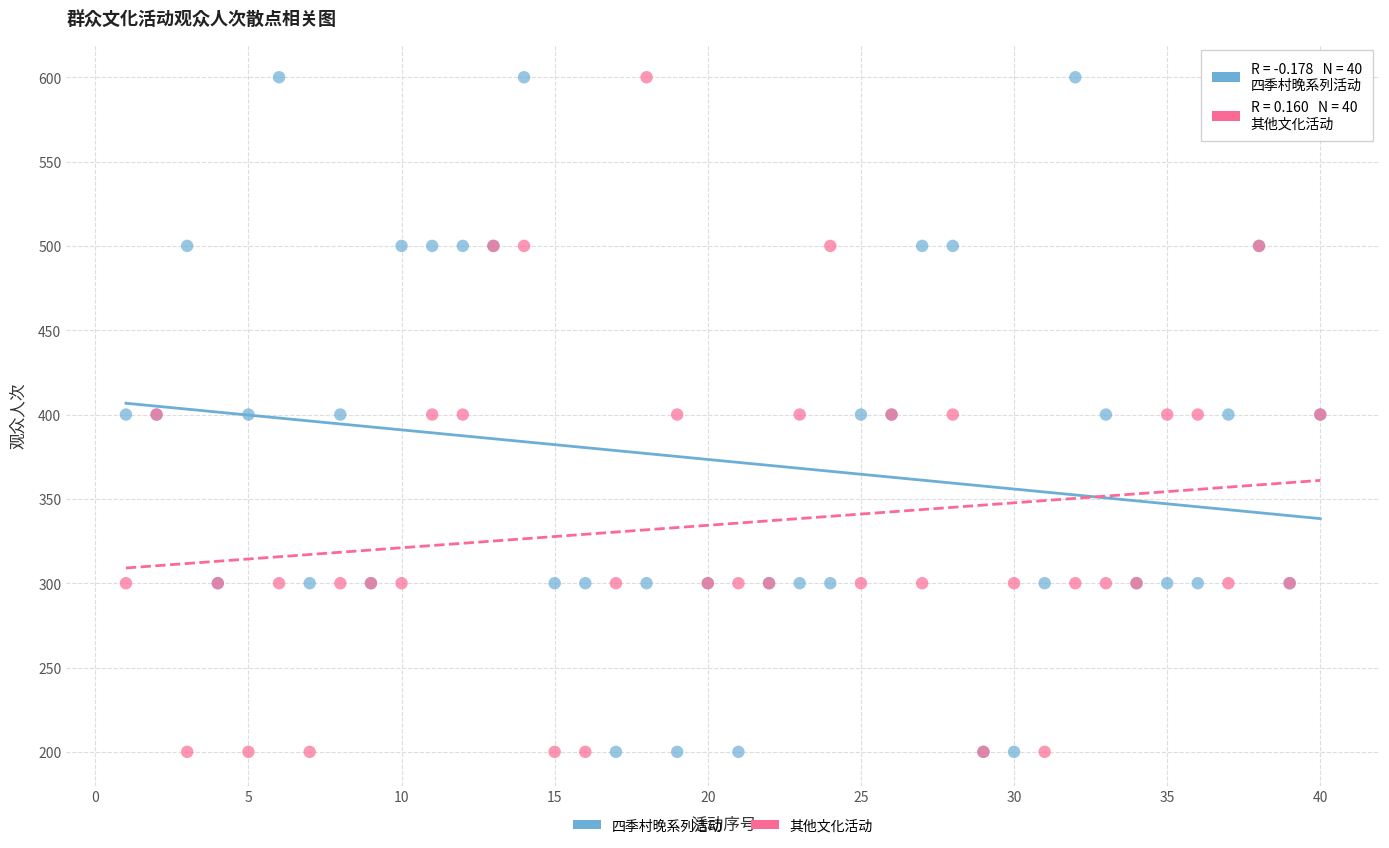

What is the X range (max minus min) for the scatter plot?

39